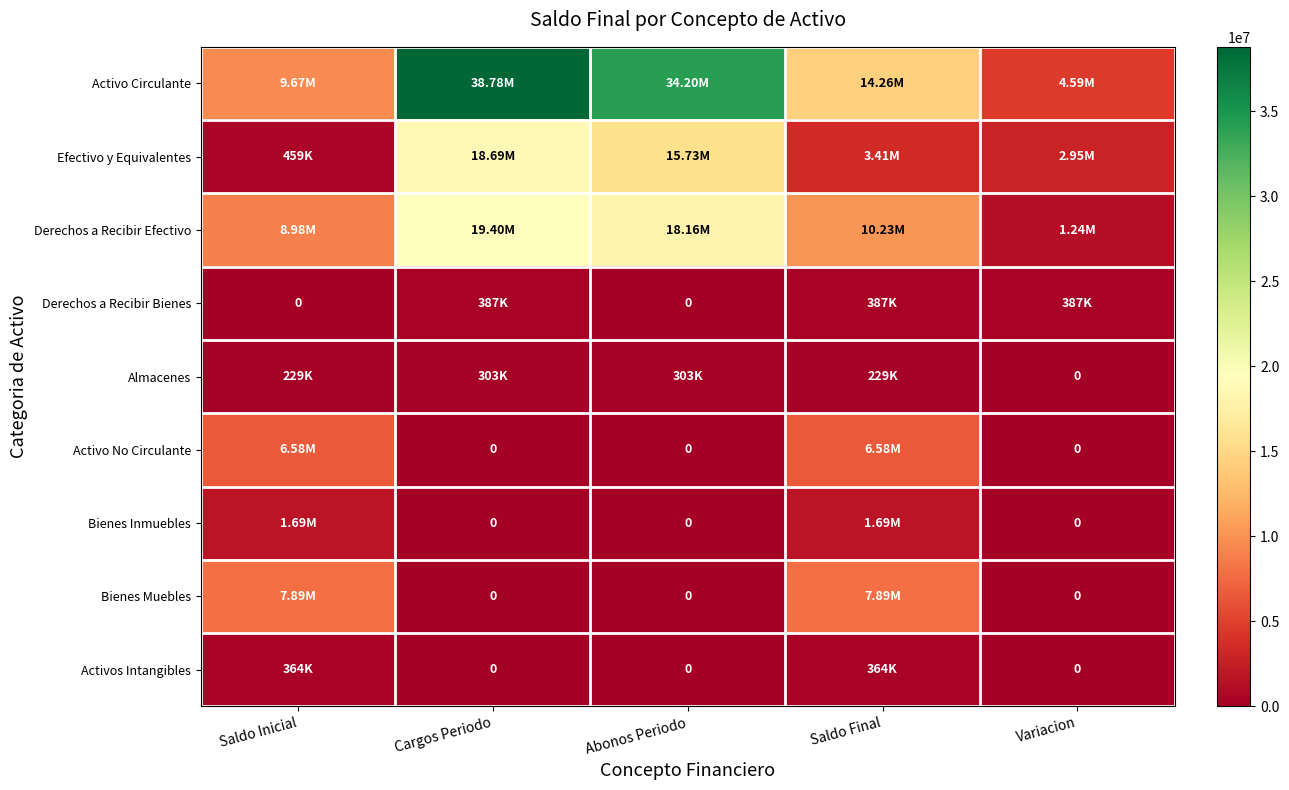

At which category does the chart reach its peak across all series?

Cargos Periodo